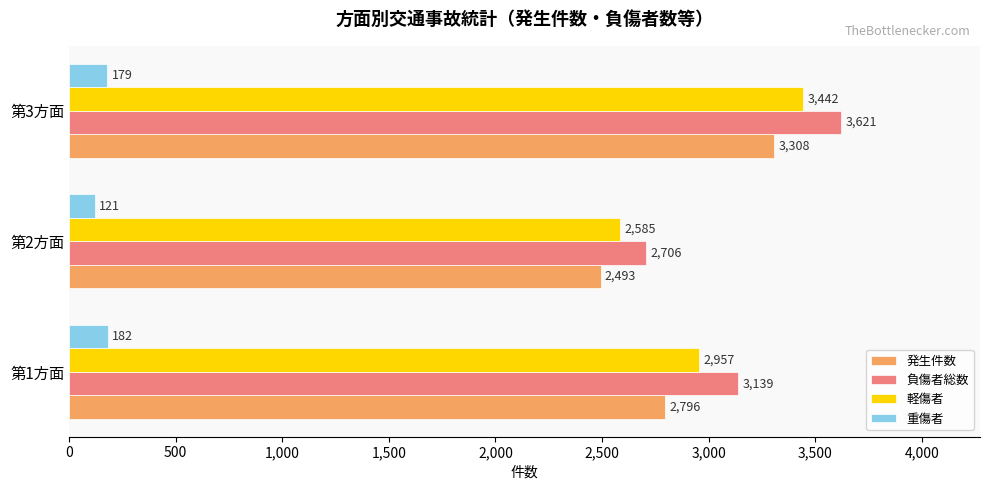

What is the sum of all 重傷者 values?

482